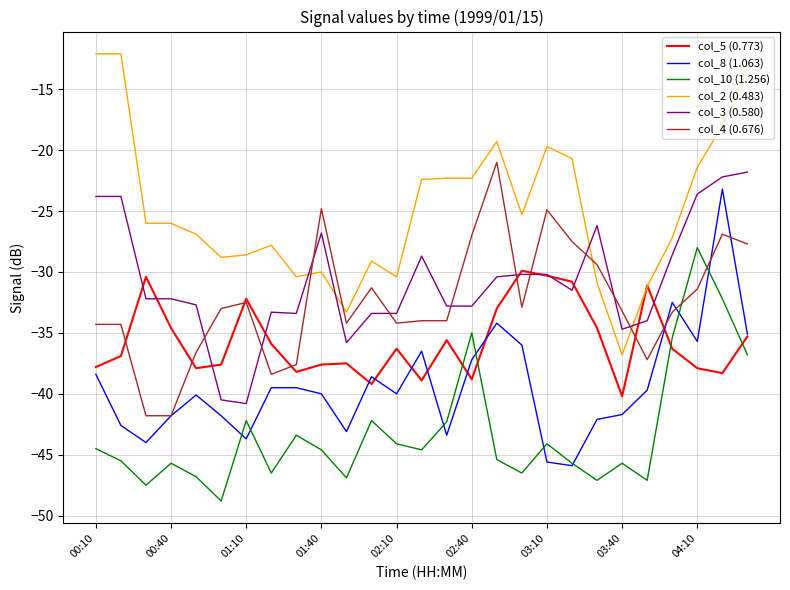

True or false: col_8 (1.063) and col_3 (0.580) intersect in this chart.

False